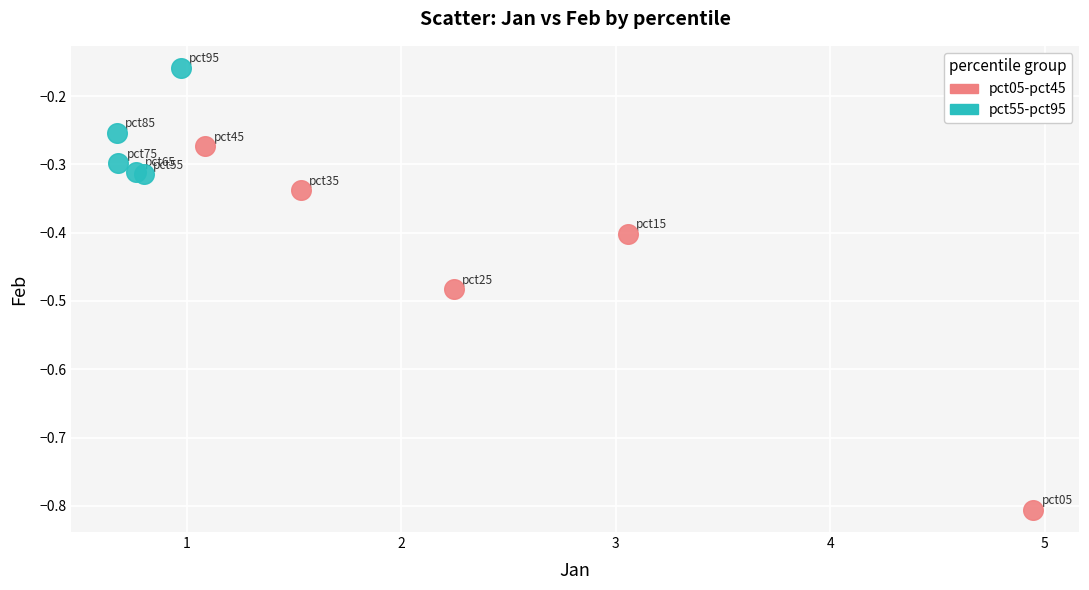

Which series contains the lowest Y value?

pct05-pct45